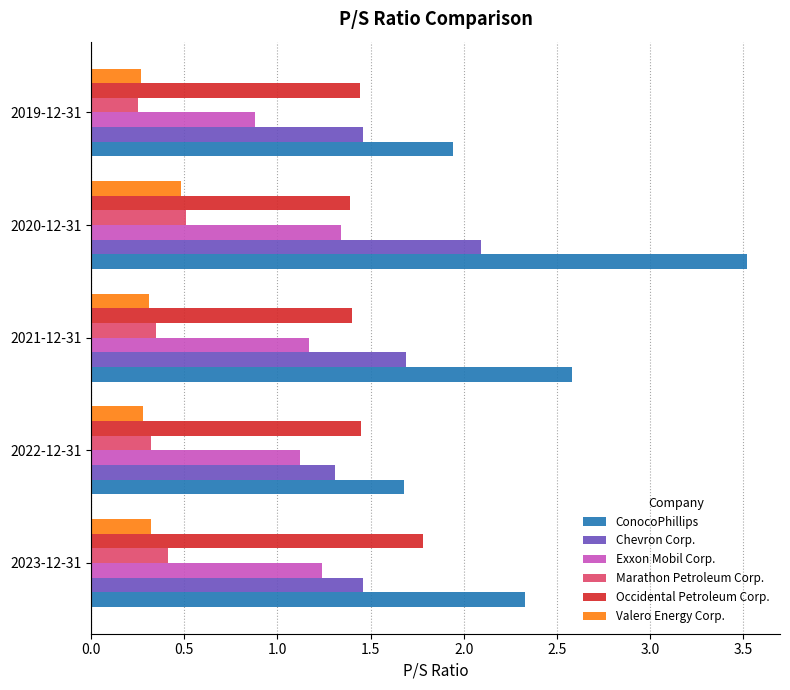

What is the spread (max minus min) of values at 2019-12-31?

1.7